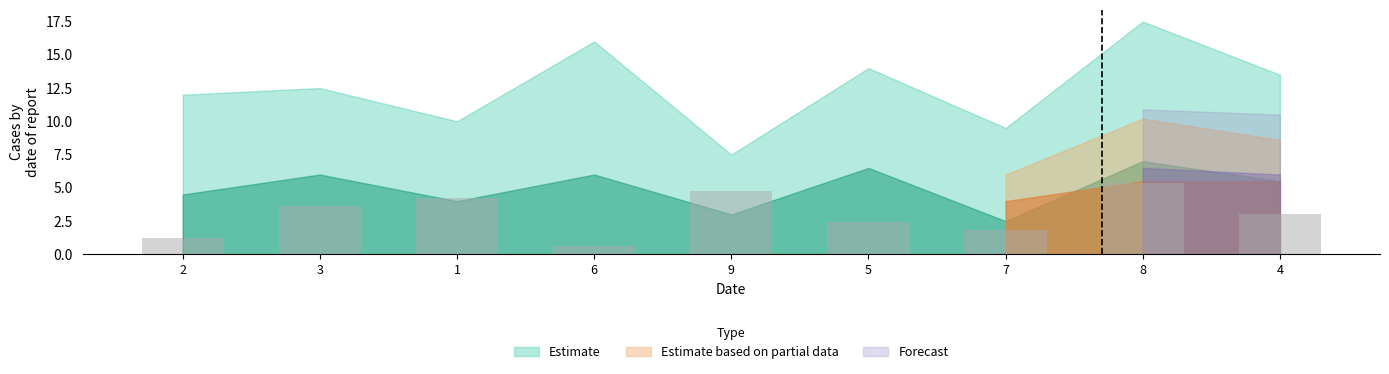

Which has a higher value, 9 or 1?

9